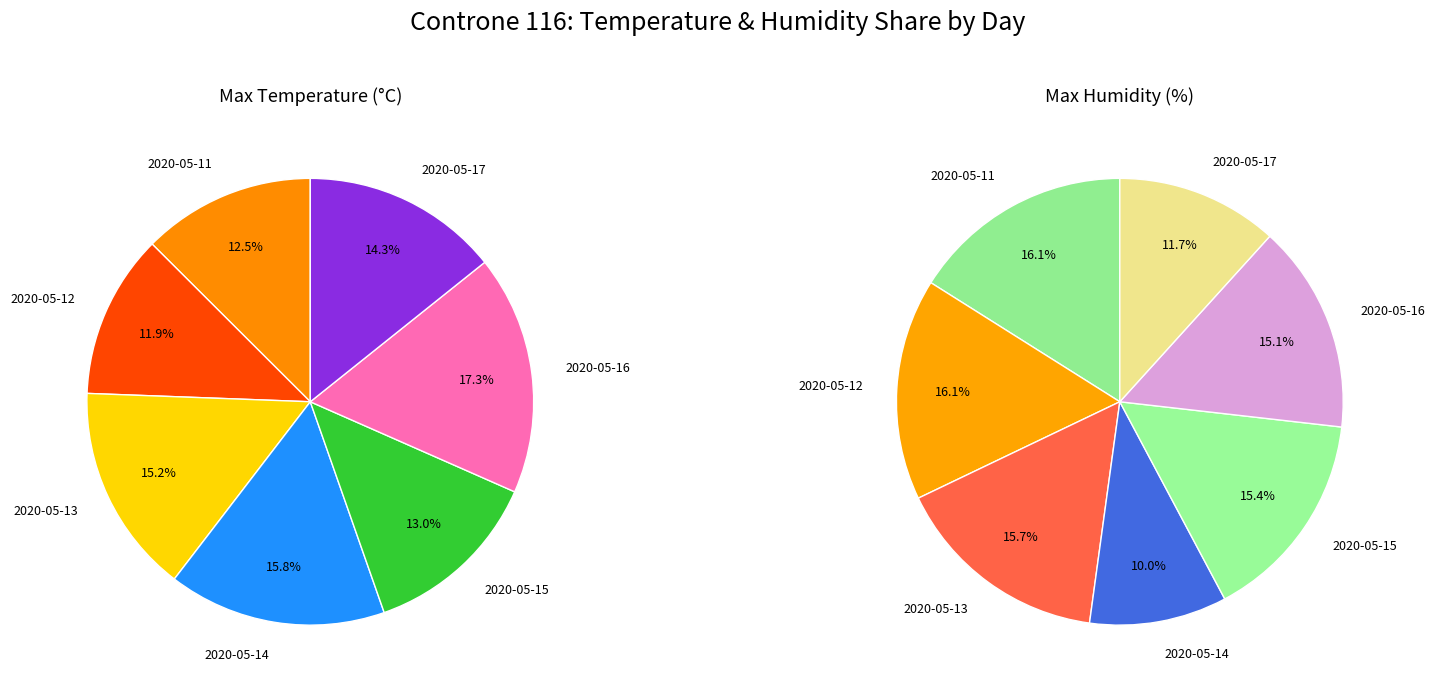

Which category has the biggest portion of the pie?

2020-05-11